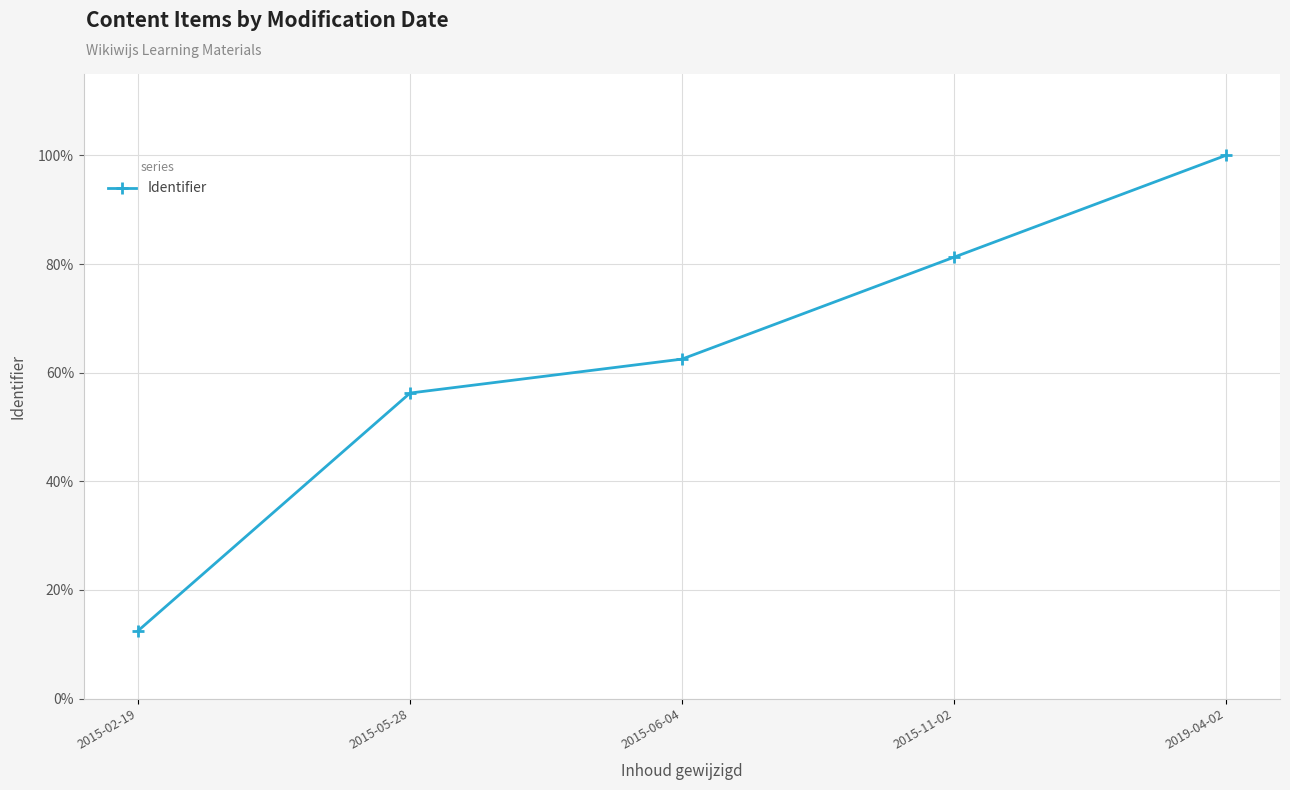

What is the label of the 1st point from the left?

2015-02-19